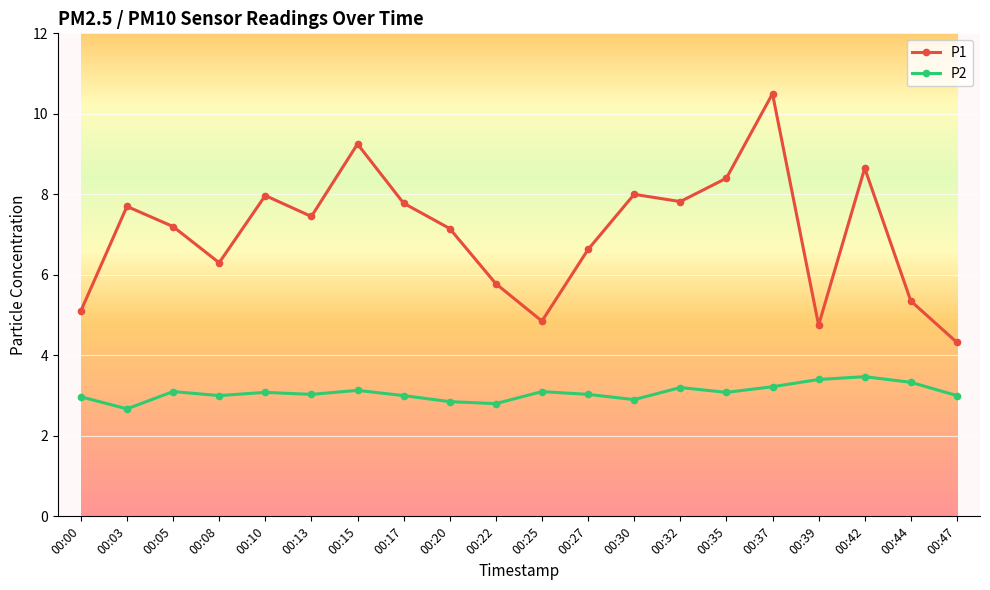

What is the difference between the highest and lowest values at 00:27?

3.6